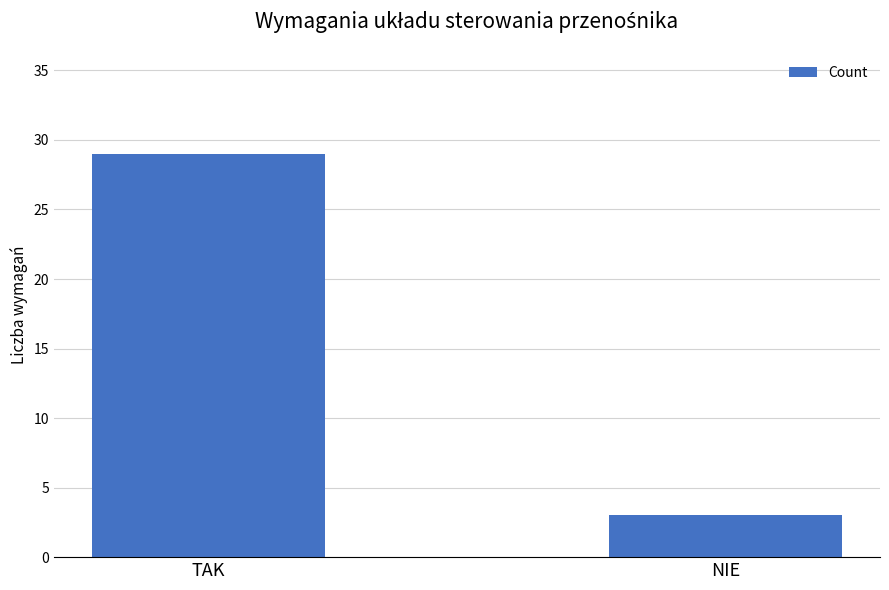

What is the sum of the values at NIE and TAK?

32